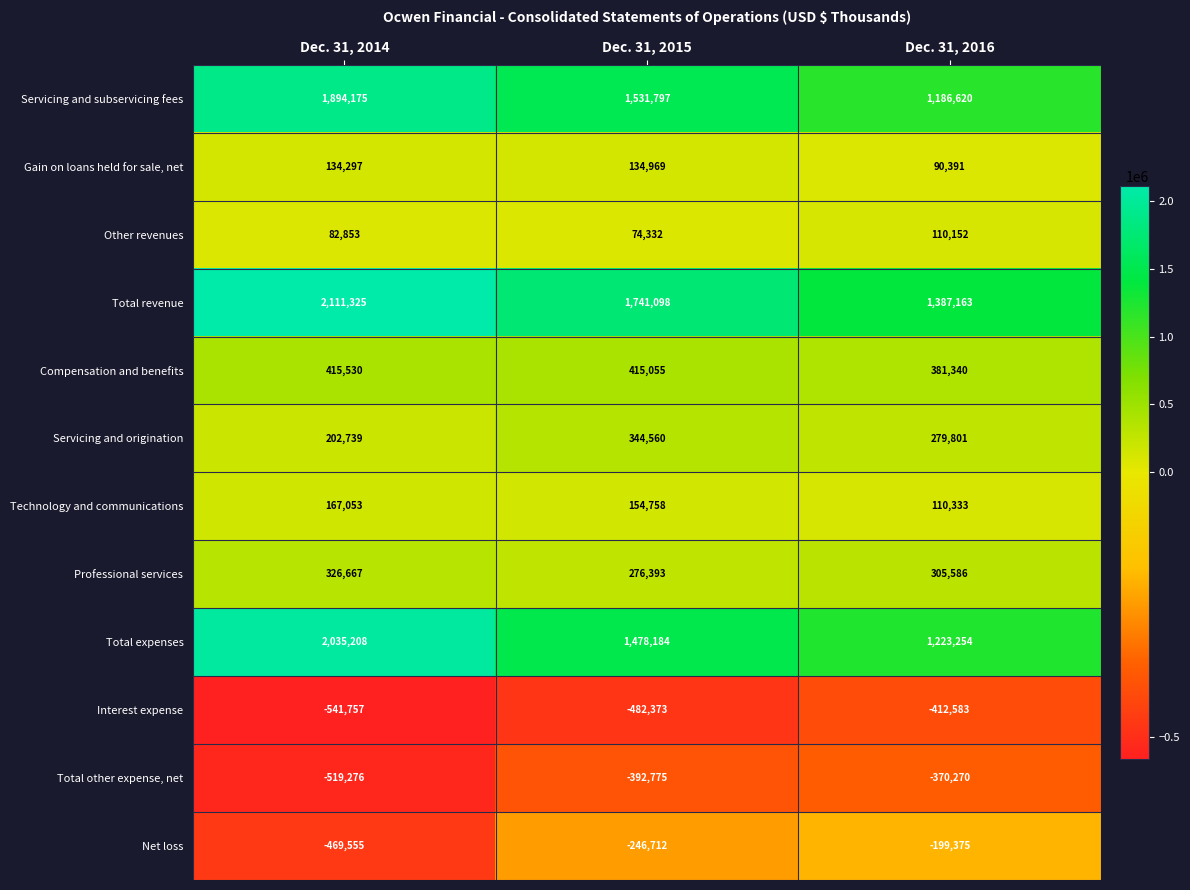

Rank the series at Dec. 31, 2014 from highest to lowest value.

Total revenue, Total expenses, Servicing and subservicing fees, Compensation and benefits, Professional services, Servicing and origination, Technology and communications, Gain on loans held for sale, net, Other revenues, Net loss, Total other expense, net, Interest expense